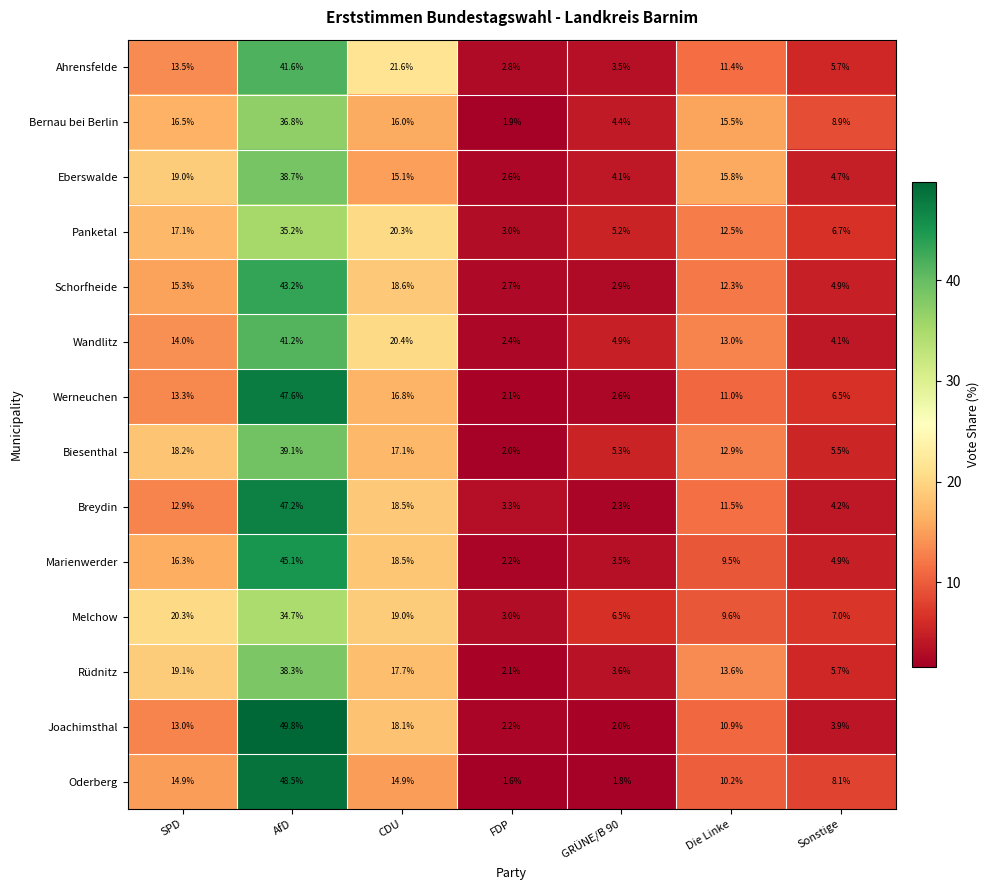

Which series changed the most between GRÜNE/B 90 and Sonstige?

Oderberg